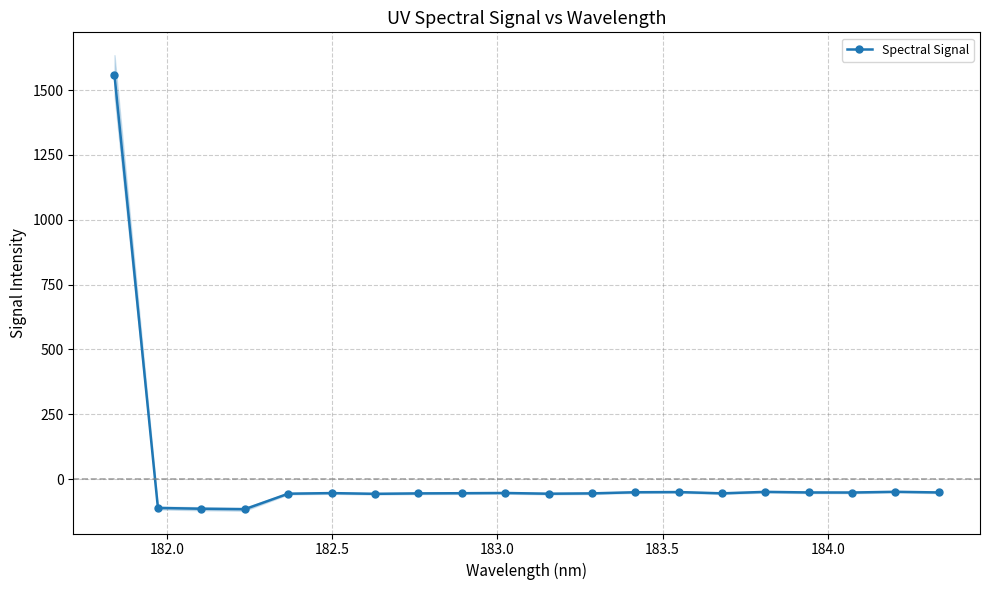

Reading left to right, what are all the values shown in this chart?

1557.1	-111.5	-114.5	-116.3	-56.5	-54.2	-57.0	-55.3	-54.6	-53.8	-56.5	-55.3	-50.9	-50.2	-55.1	-49.5	-51.7	-52.0	-49.2	-51.7